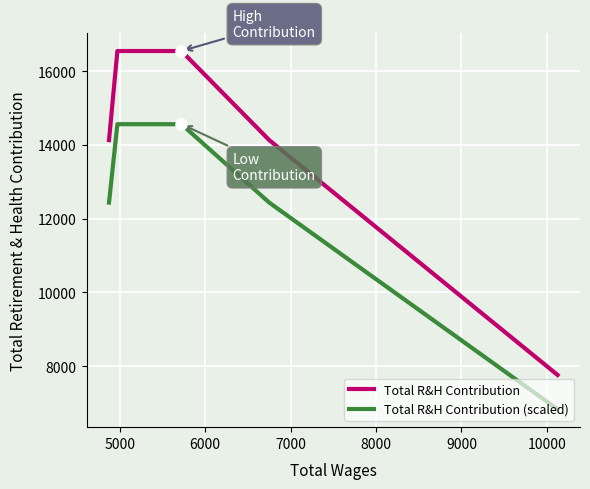

At how many categories does at least one series exceed 9743?

4